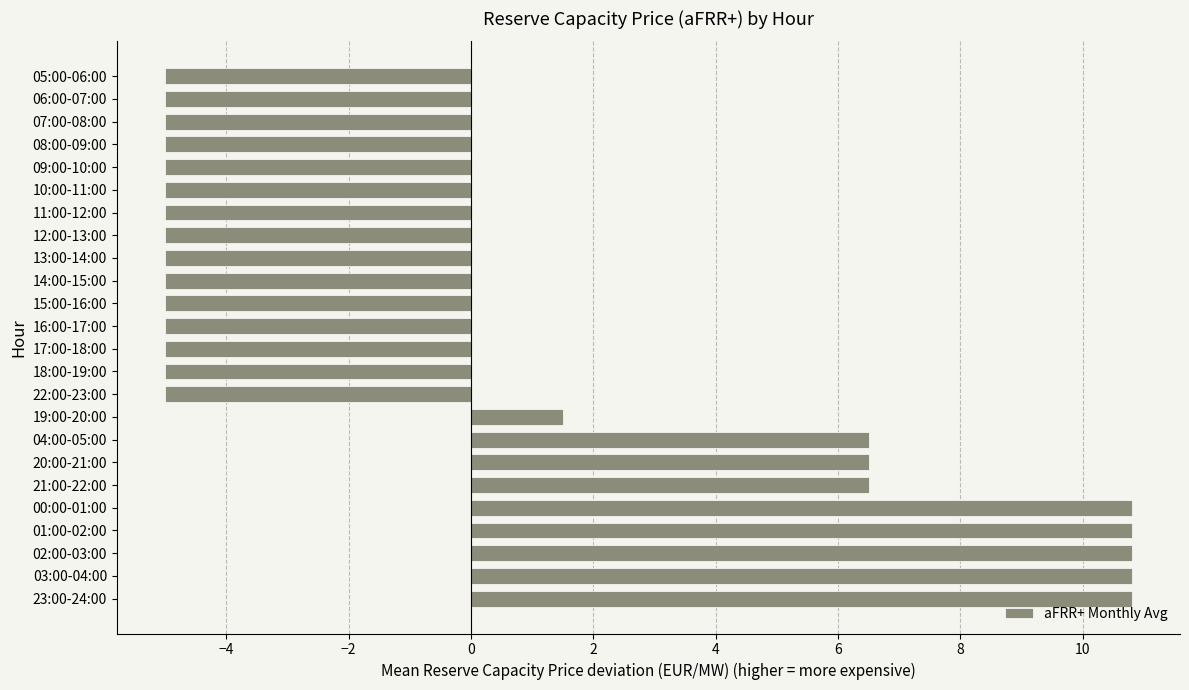

Are the bars grouped side by side (vs. stacked)?

No